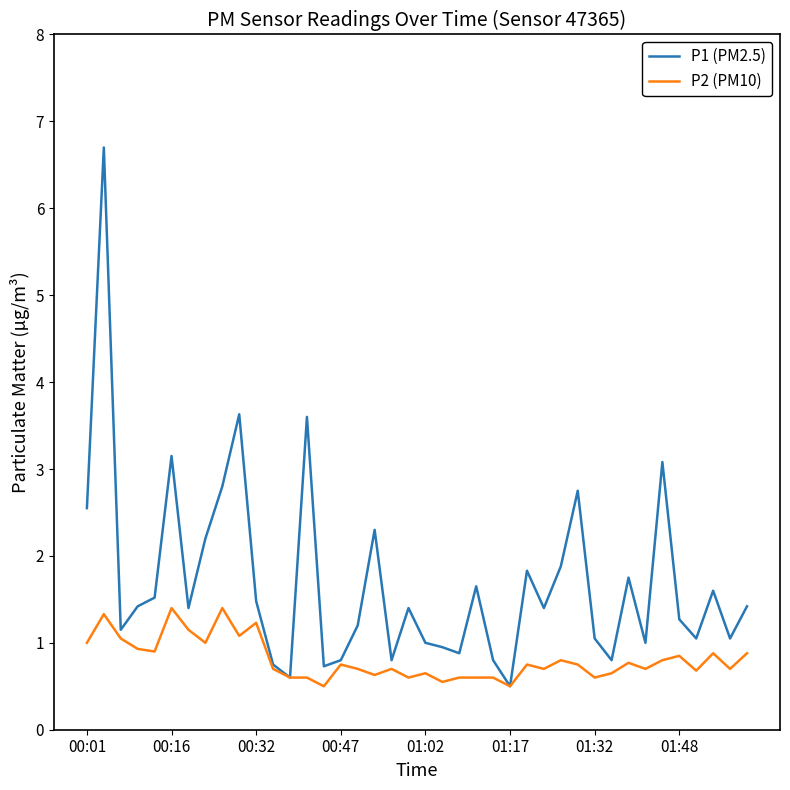

Rank the series by their average value, from lowest to highest.

P2 (PM10), P1 (PM2.5)